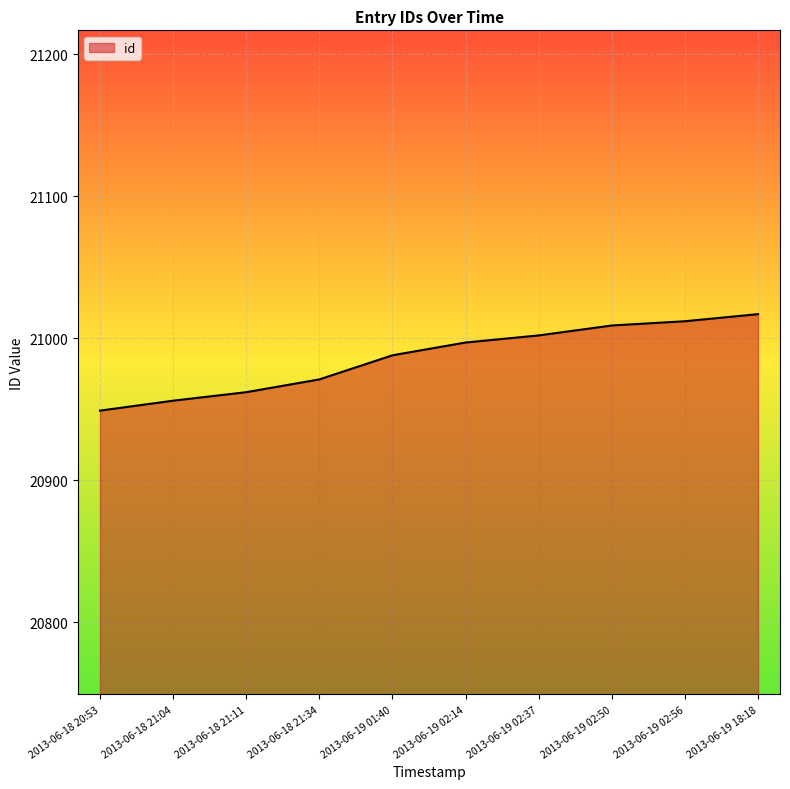

What is the smallest value displayed?

20949